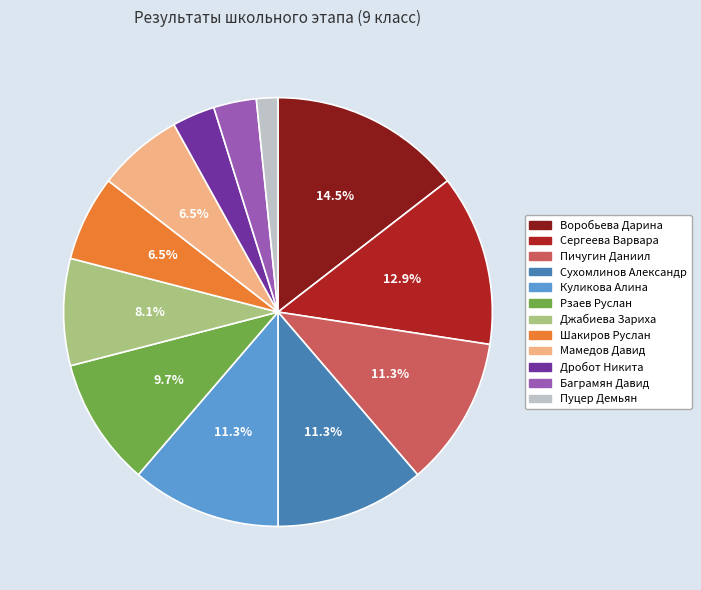

Is there any slice that represents more than half of the pie?

No